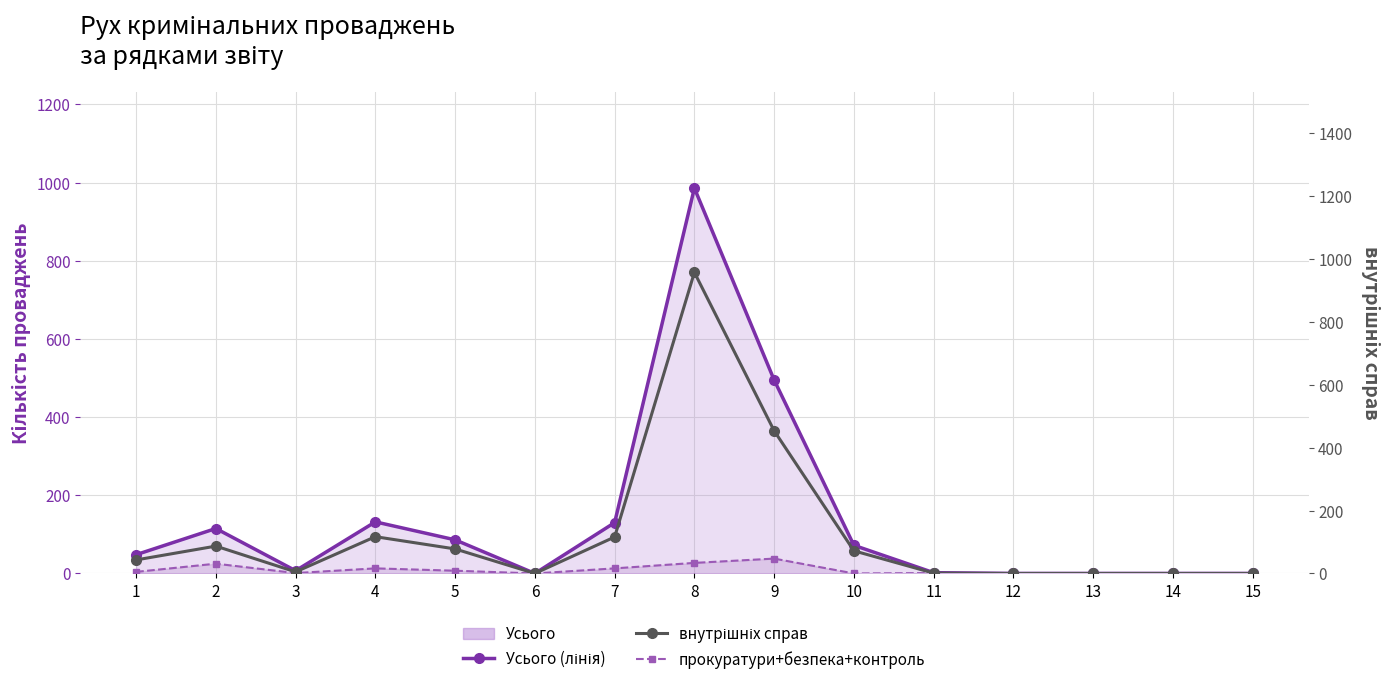

How many lines are shown in the chart?

3